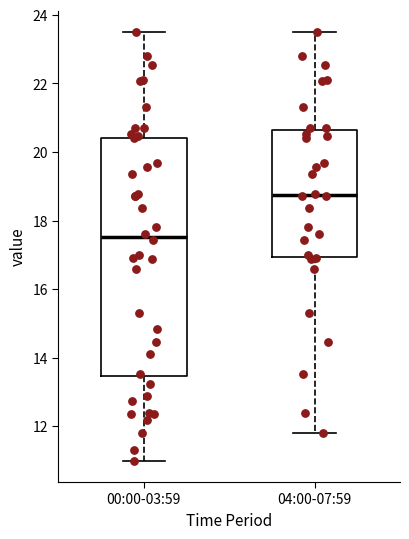

Reading left to right, transcribe this box plot: for each box, give where its median line is, the range the box spans, and where its two whiskers end, as read against the y-axis. The values are not printed on the chart, so give them approximately, as read against the axis.

00:00-03:59: median 17.6, box 13.4 to 20.4, whiskers 11.0 to 23.6
04:00-07:59: median 18.8, box 17.0 to 20.6, whiskers 11.8 to 23.6